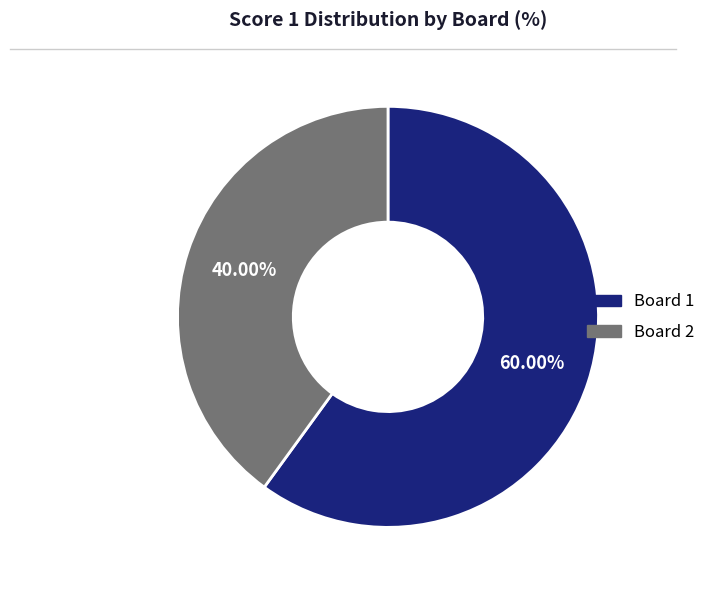

Which category accounts for the majority?

Board 1